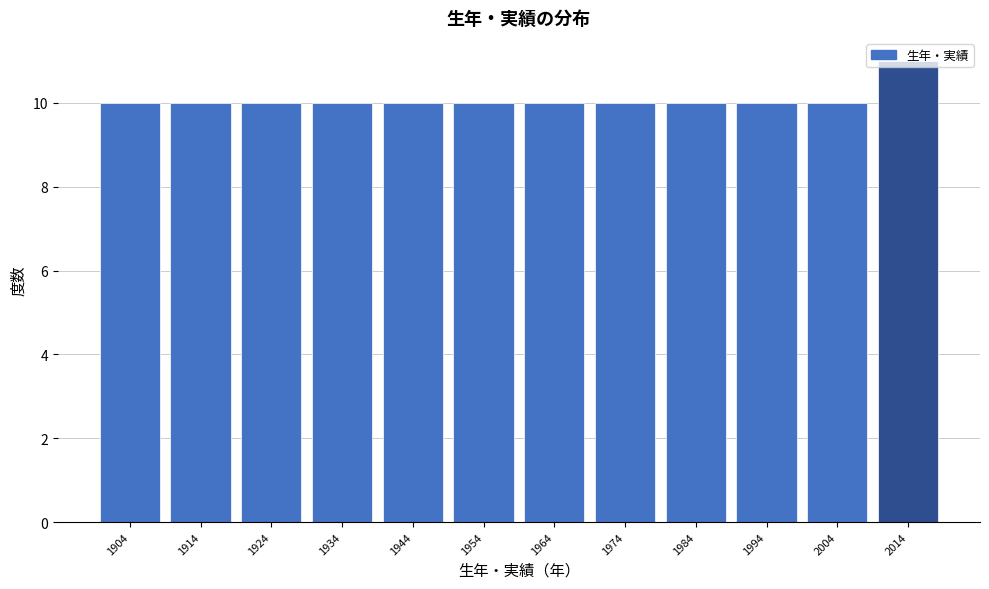

What is the value of the 7th bar from the left?

10